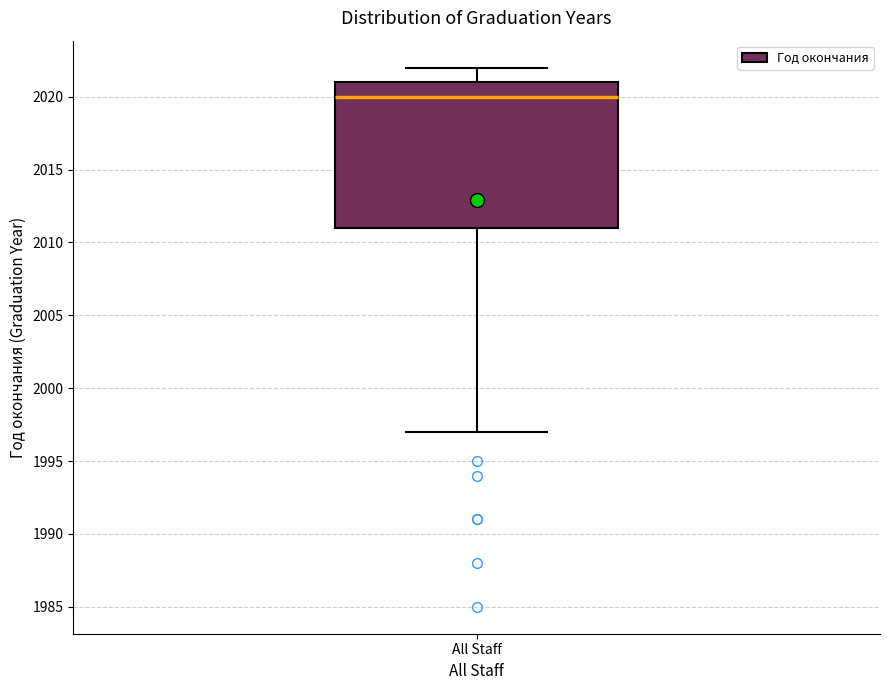

Read this box plot against the y-axis: the position of the median line, the range covered by the box, and the ends of both whiskers. The values are not printed on the chart, so give them approximately, as read against the axis.

median 2020, box 2011 to 2021, whiskers 1997 to 2022